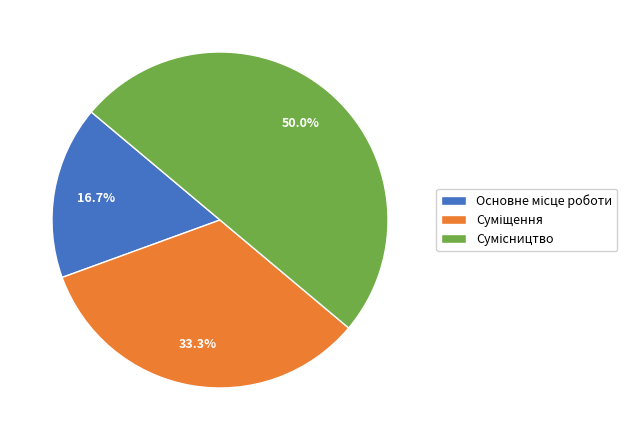

To the nearest percent, what is the average slice percentage?

33%